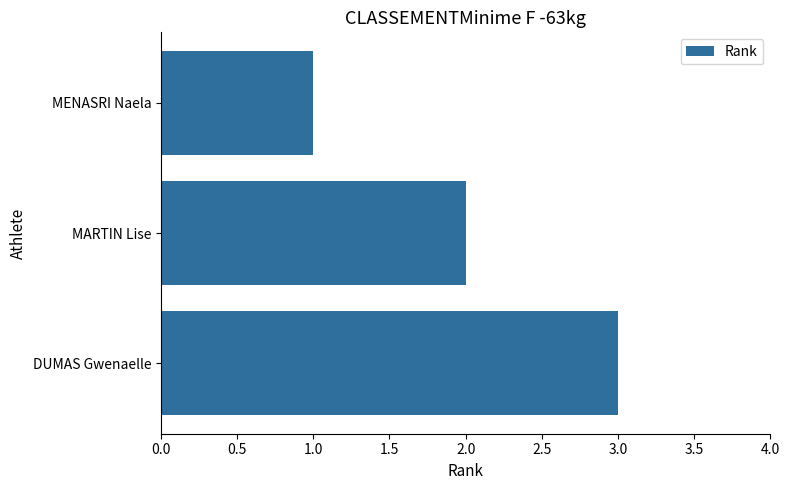

How many data points are less than 2?

1